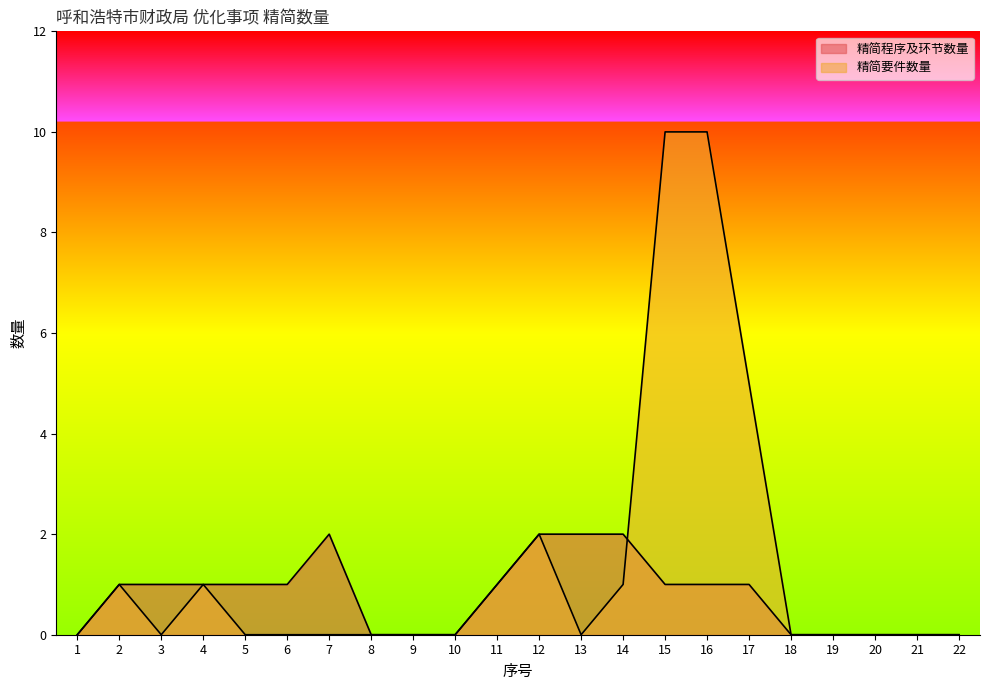

What is the value of the 精简要件数量 point at the 14th from the left?

1